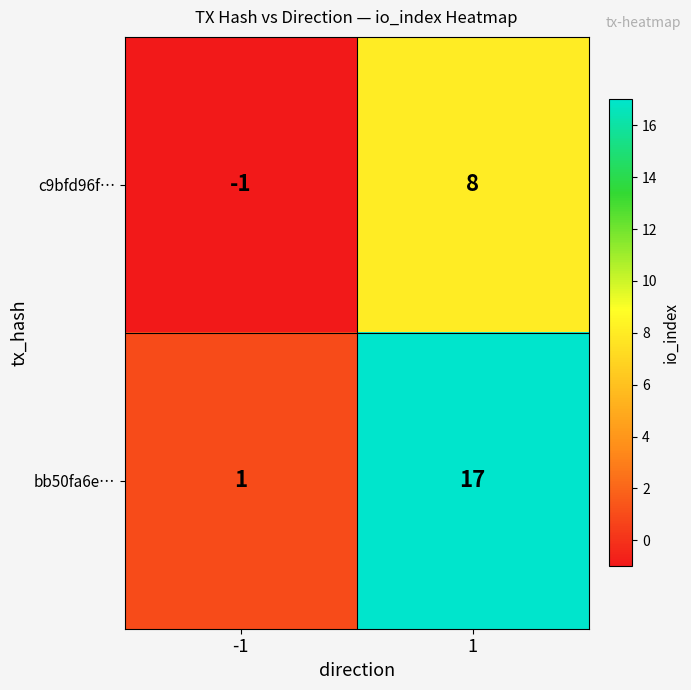

What is the greatest value displayed?

17